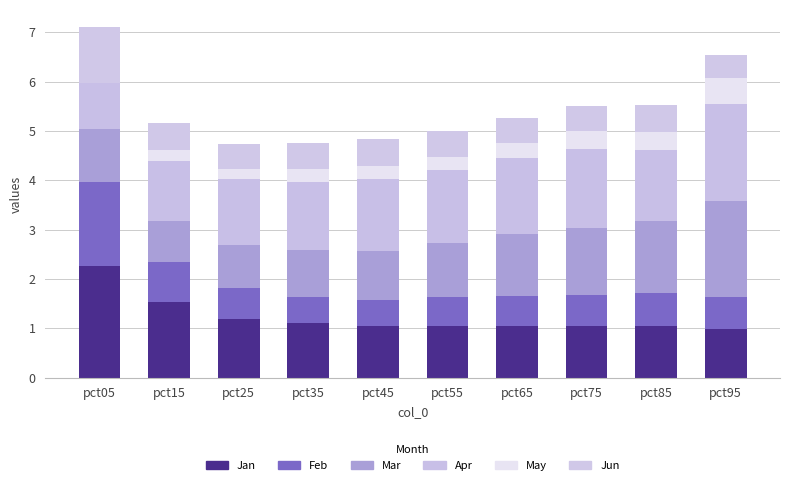

Count the Feb values in the range 0 to 1.

9